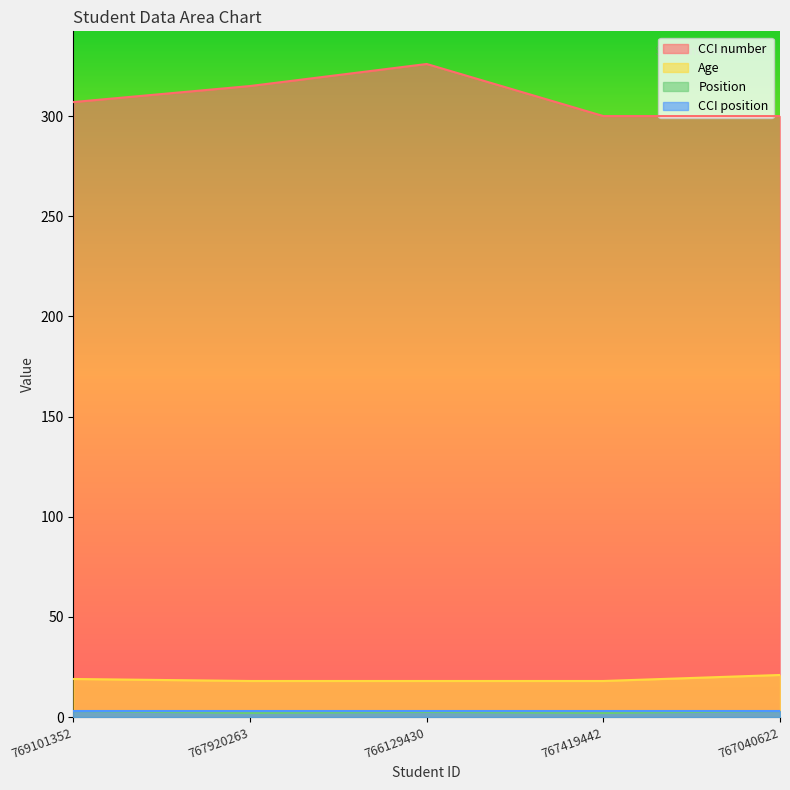

Does the chart display data point markers on the line(s)?

No